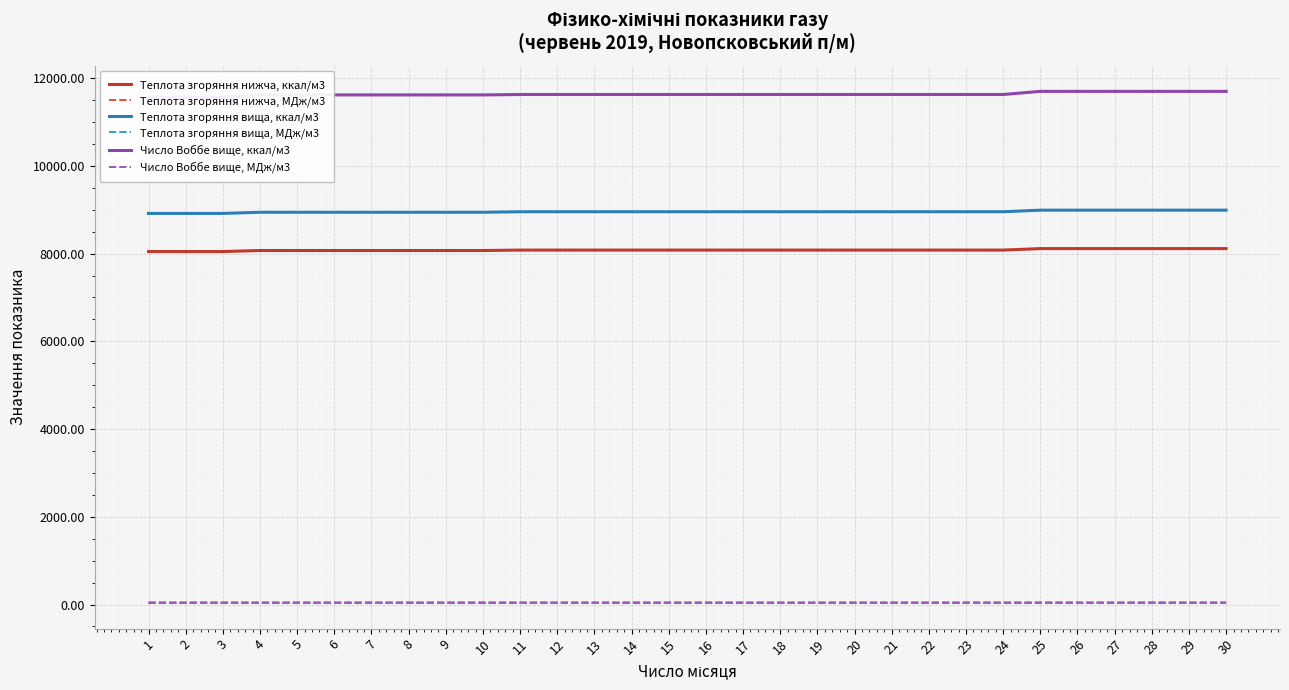

Which series has the largest total across all categories?

Число Воббе вище, ккал/м3